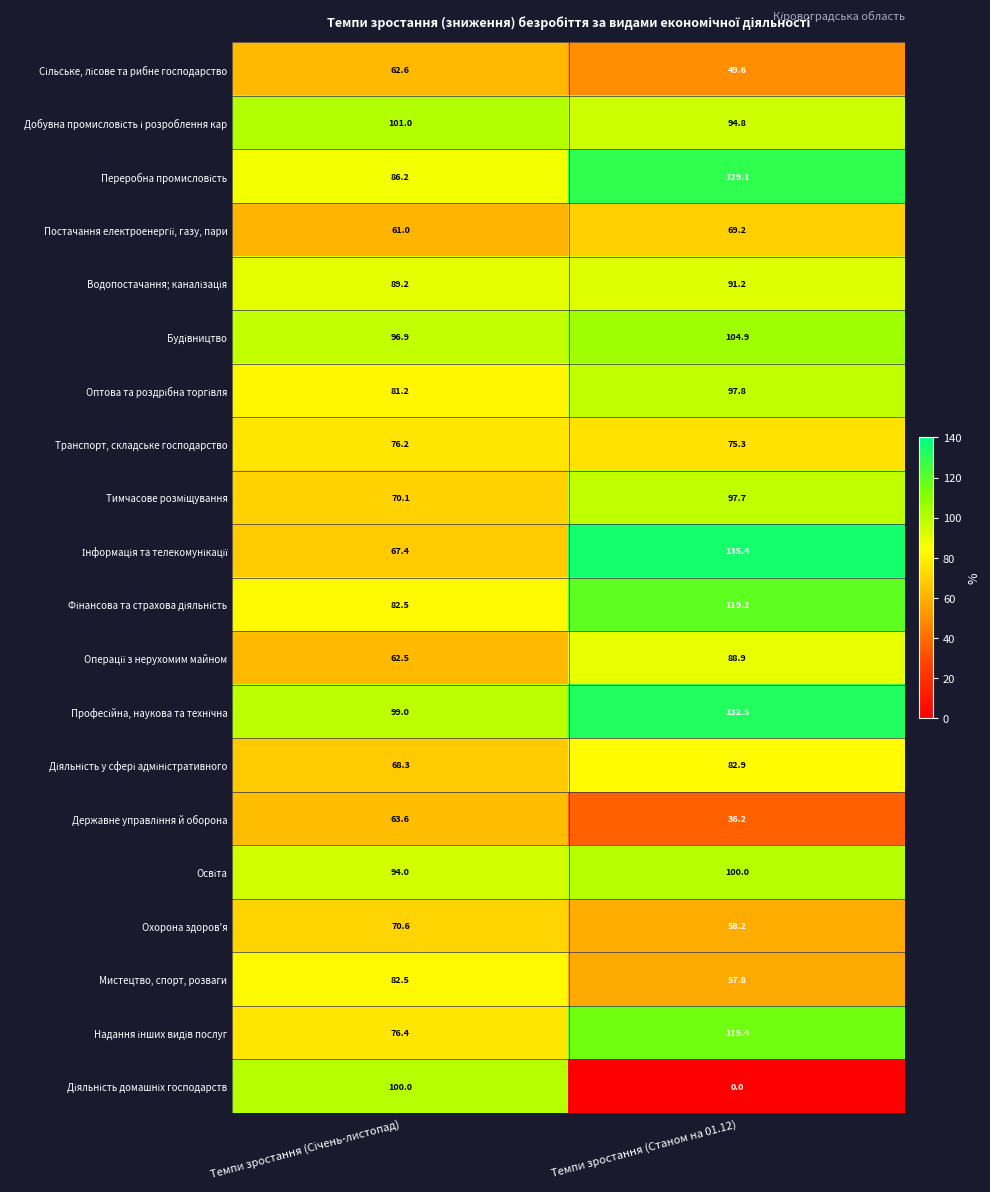

At which category is the sum across all series the highest?

Темпи зростання (Станом на 01.12)